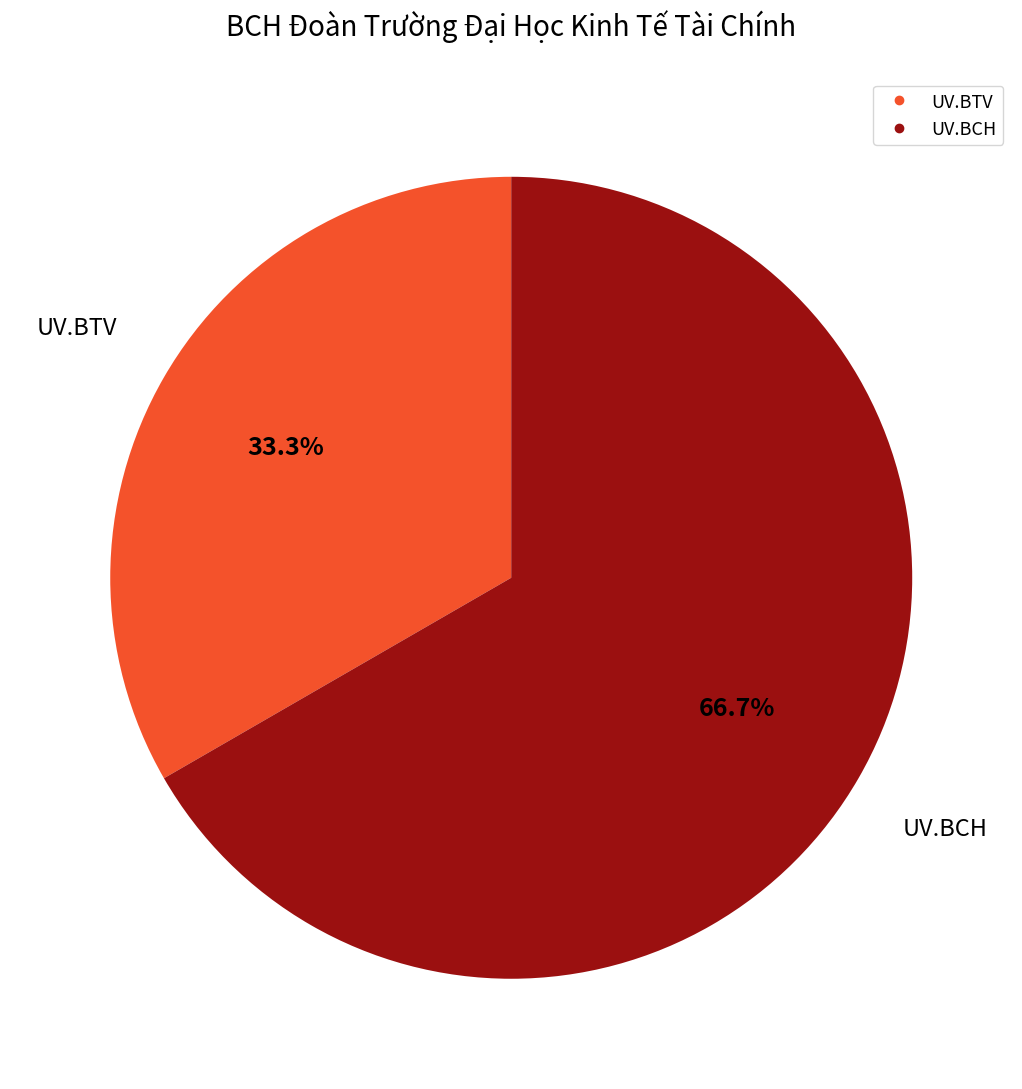

What percentage do UV.BTV and UV.BCH together represent?

100.0%